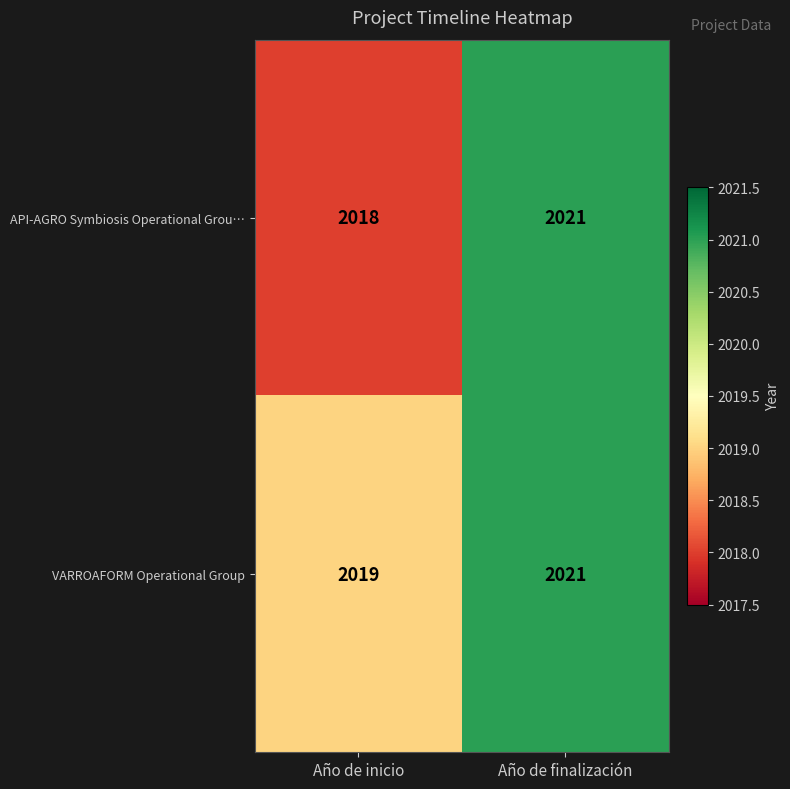

What is the sum of the API-AGRO Symbiosis Operational Grou… values at Año de finalización and Año de inicio?

4039